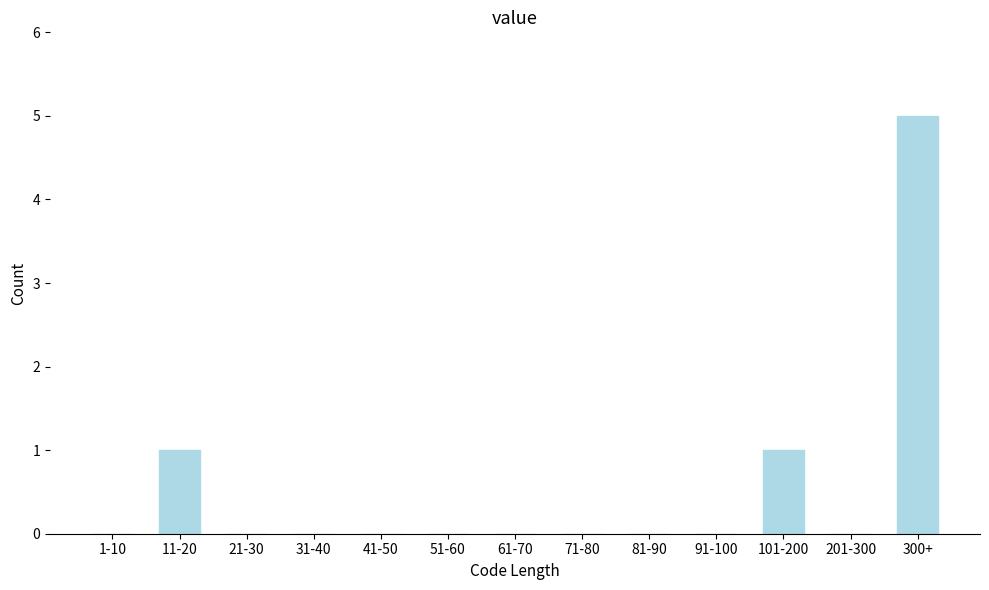

Reading left to right, list all the values displayed in this chart.

1-10=0	11-20=1	21-30=0	31-40=0	41-50=0	51-60=0	61-70=0	71-80=0	81-90=0	91-100=0	101-200=1	201-300=0	300+=5